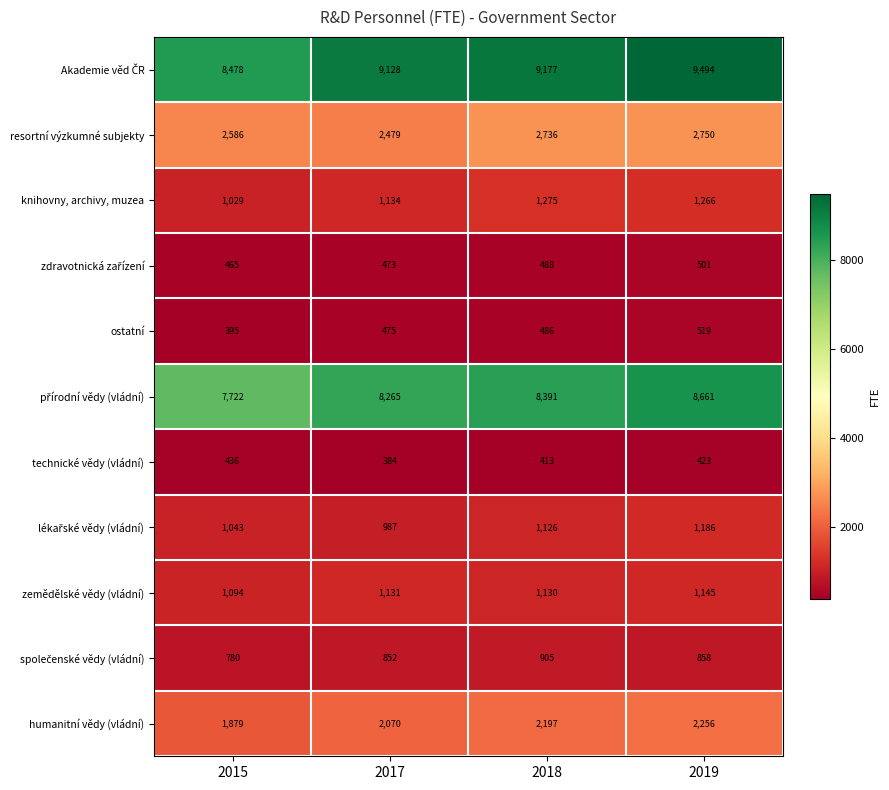

Which series changed the most between 2017 and 2018?

resortní výzkumné subjekty